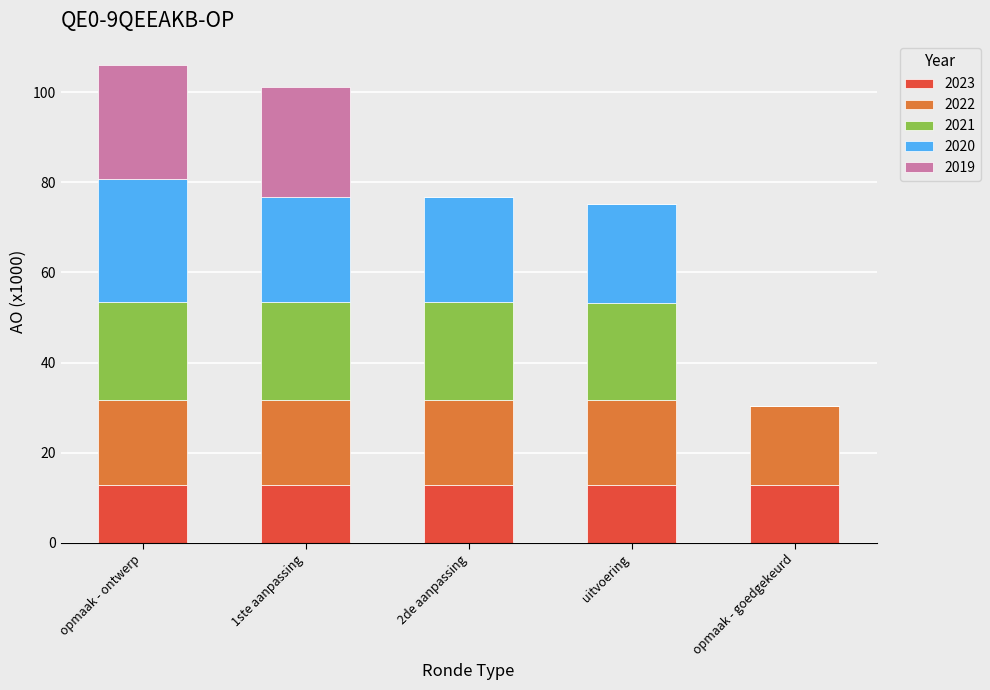

Is it true that 2023 equals 5.6 at uitvoering?

False